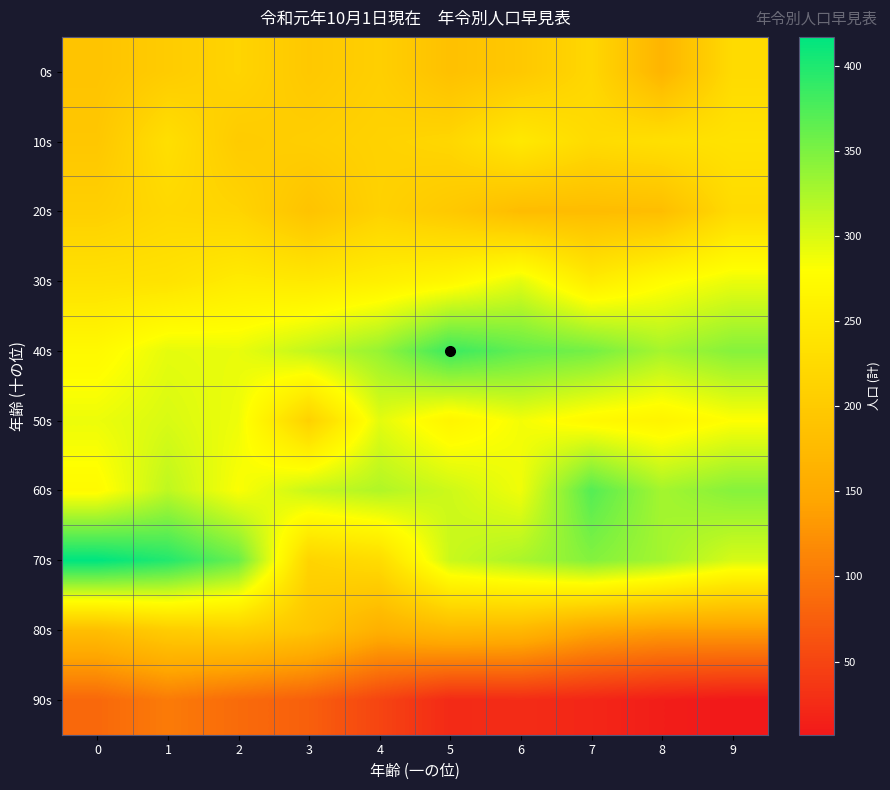

Which series changed the most between 2 and 4?

70s